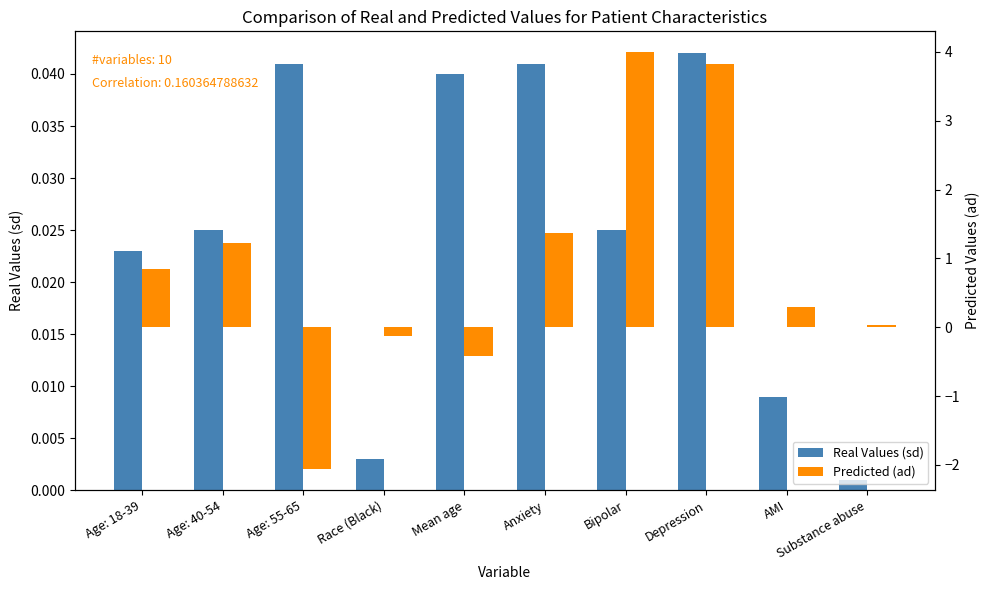

What is the average value of the Predicted (ad) series?

0.9